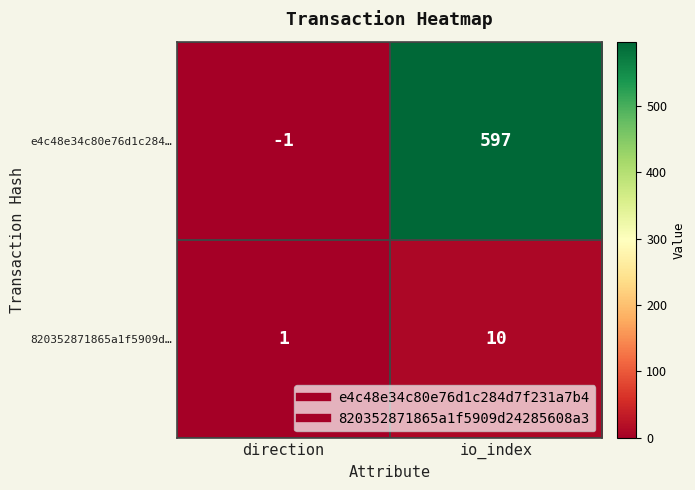

The value of e4c48e34c80e76d1c284… at io_index is 597. True or false?

True